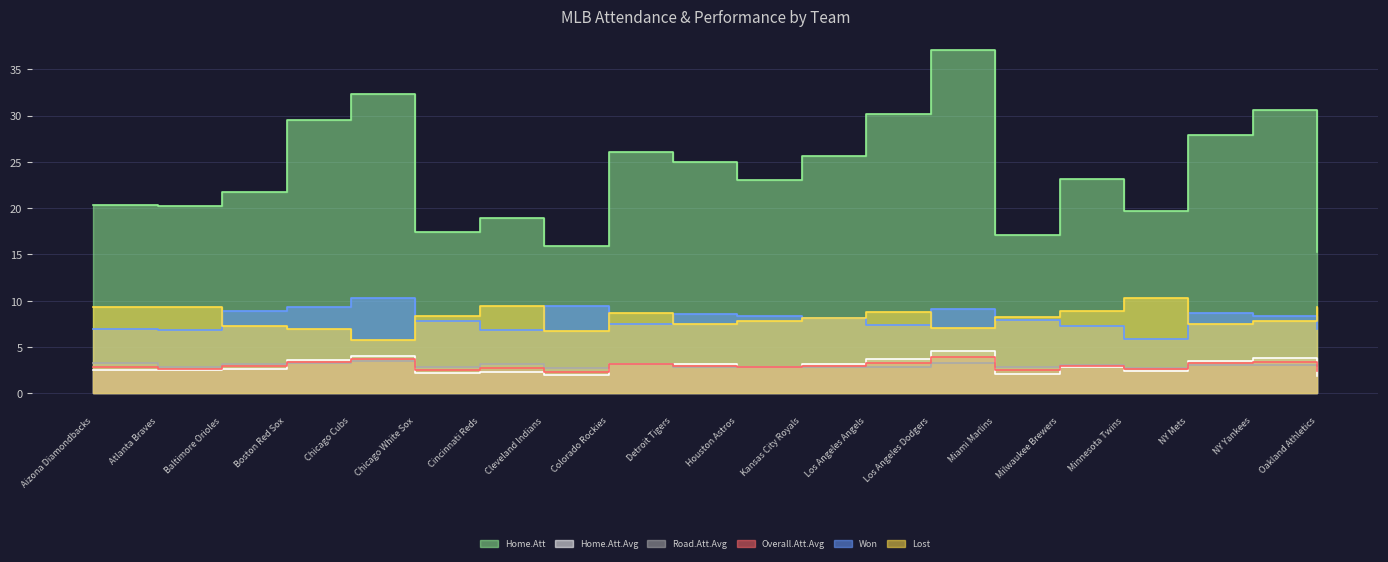

In Road.Att.Avg, how many points are lower than both neighbors (excluding endpoints)?

6